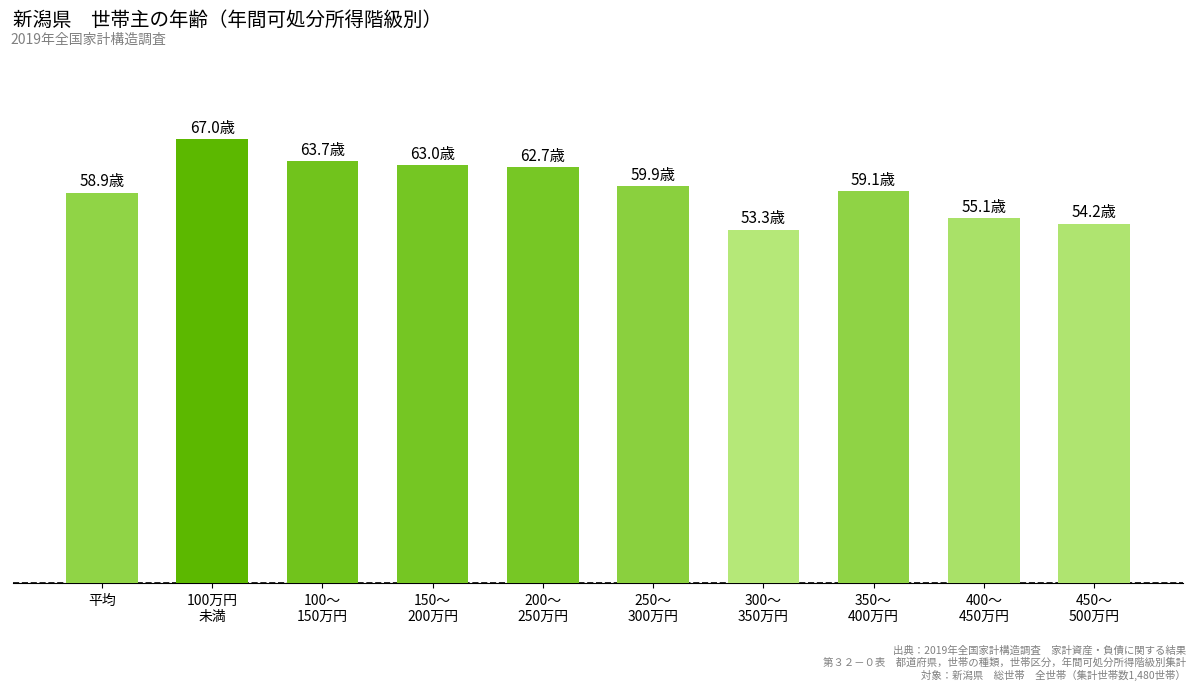

Rank the categories by value from highest to lowest.

100万円
未満, 100～
150万円, 150～
200万円, 200～
250万円, 250～
300万円, 350～
400万円, 平均, 400～
450万円, 450～
500万円, 300～
350万円